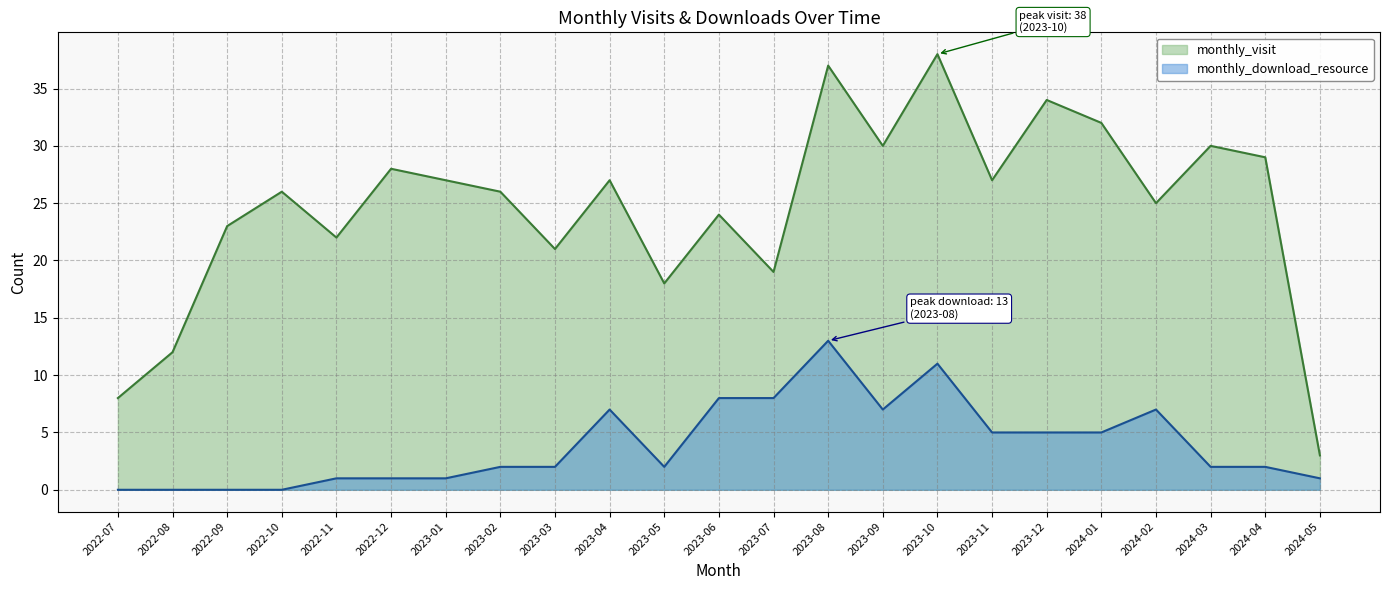

At which category does monthly_download_resource reach its first local peak?

2023-04